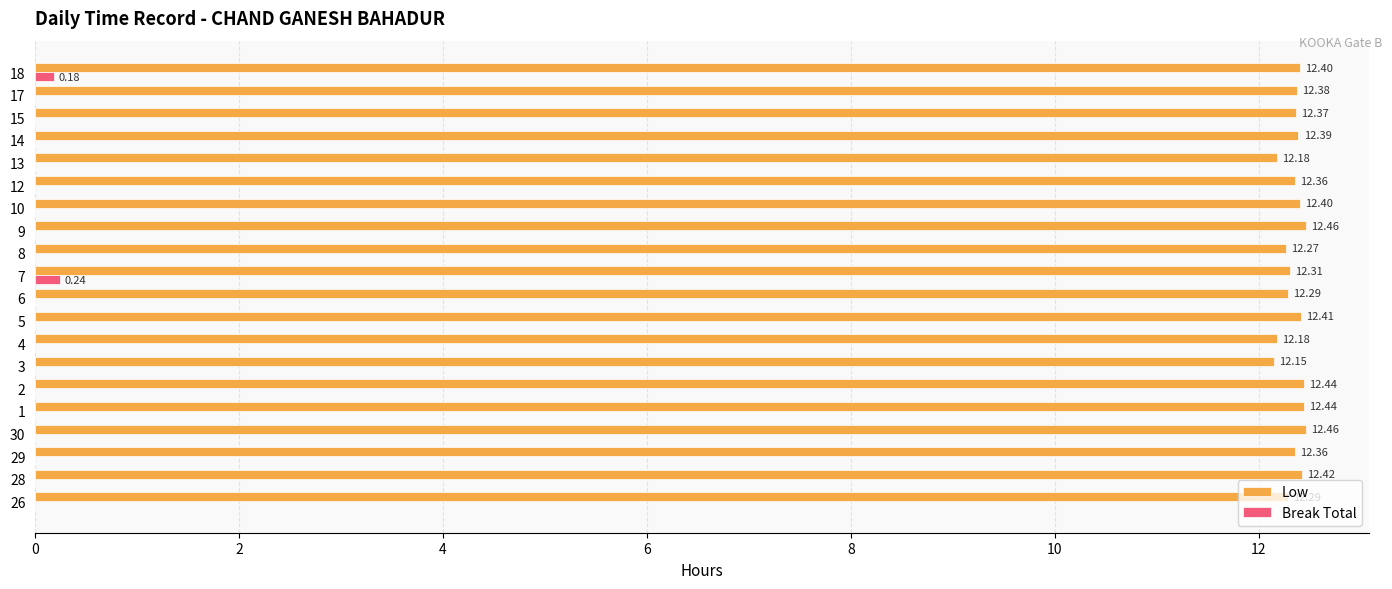

Which series has the widest spread of values?

Low